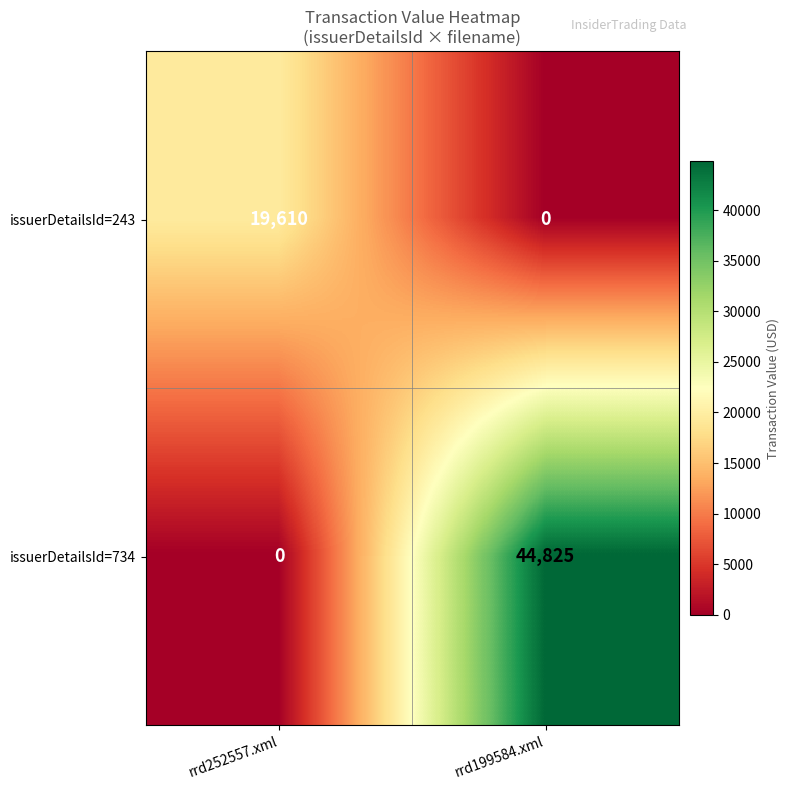

At how many categories does at least one series exceed 32184?

1